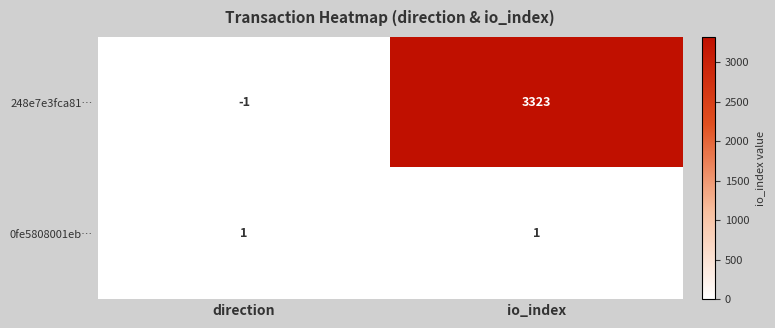

At which category is the sum across all series the highest?

io_index